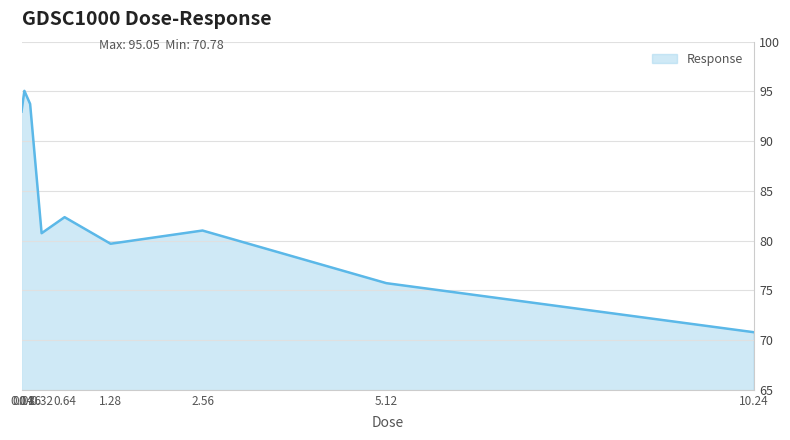

What is the difference between the maximum and minimum values?

24.3